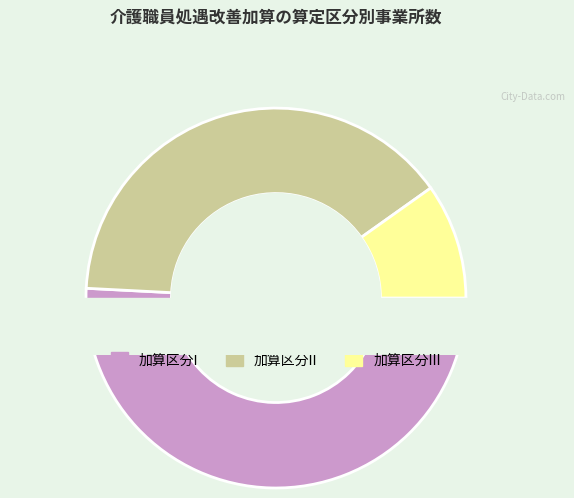

To the nearest percent, what percentage of the pie is 3?

10%